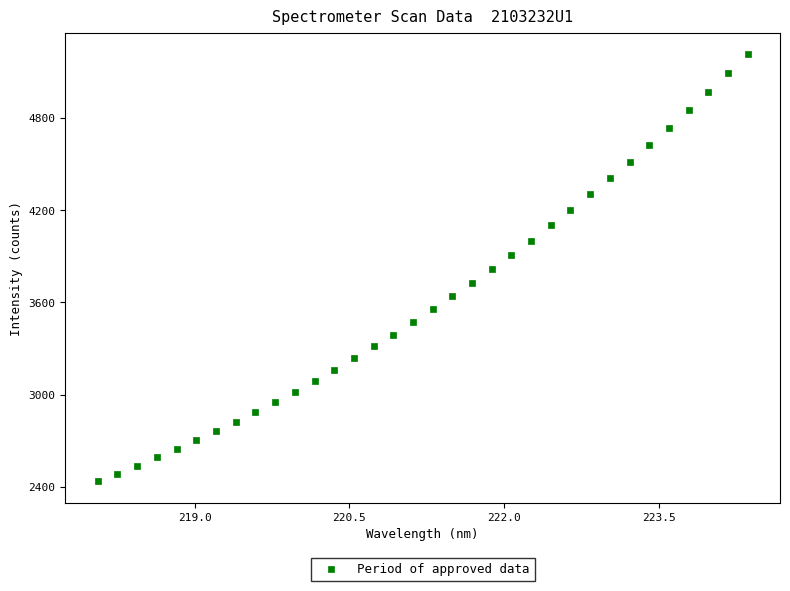

What is the range of X values (max minus min)?

6.3